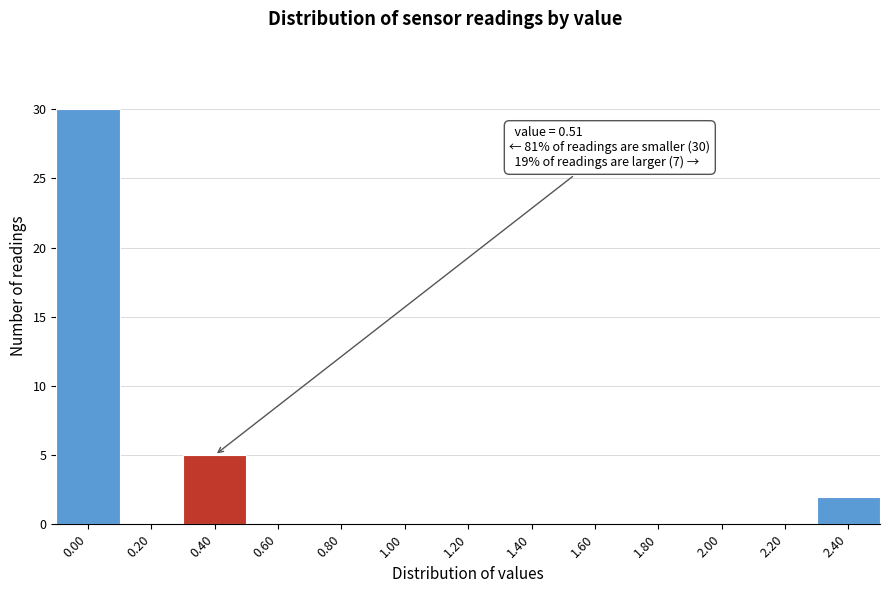

Reading right to left, what are all the values shown in this chart?

2.40=2	2.20=0	2.00=0	1.80=0	1.60=0	1.40=0	1.20=0	1.00=0	0.80=0	0.60=0	0.40=5	0.20=0	0.00=30